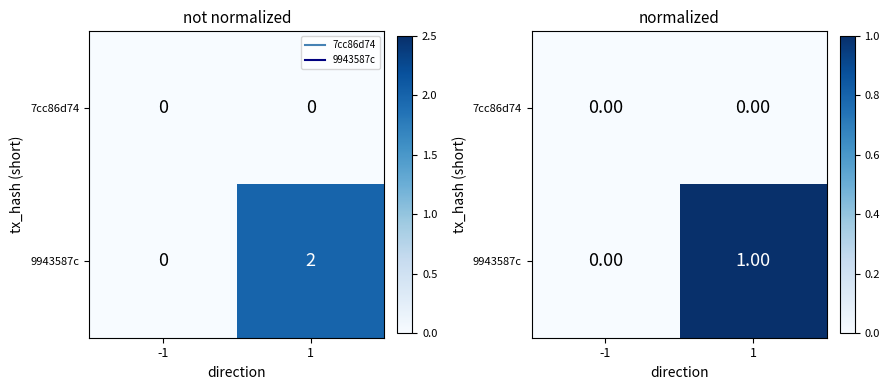

What is the approximate value of 9943587c at 1?

1